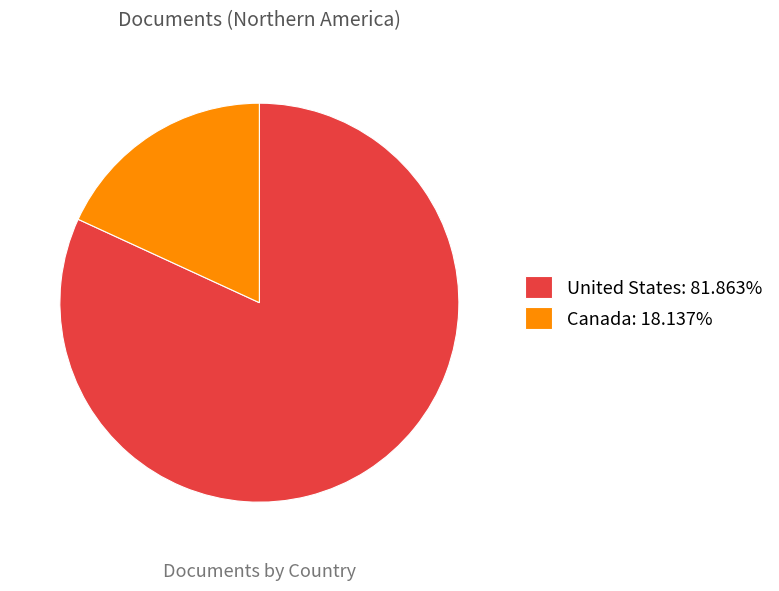

Is the sum of United States: 81.863% and Canada: 18.137% greater than half?

Yes